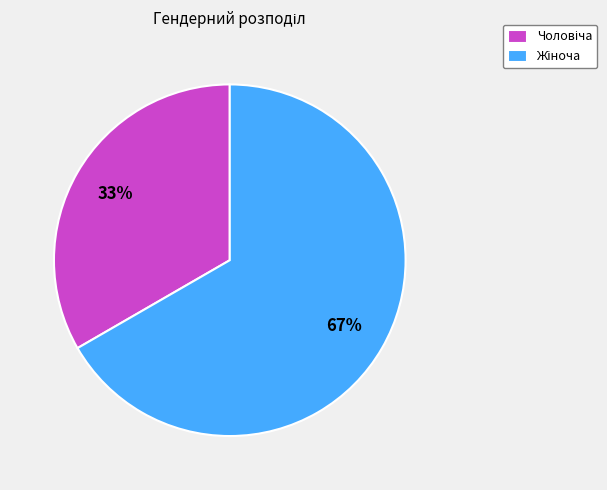

Does any single category account for the majority?

Yes